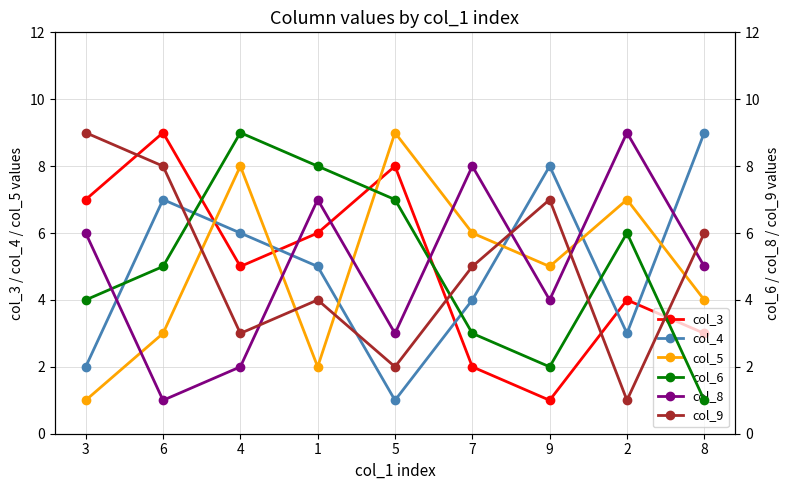

Which series has the widest spread of values?

col_3